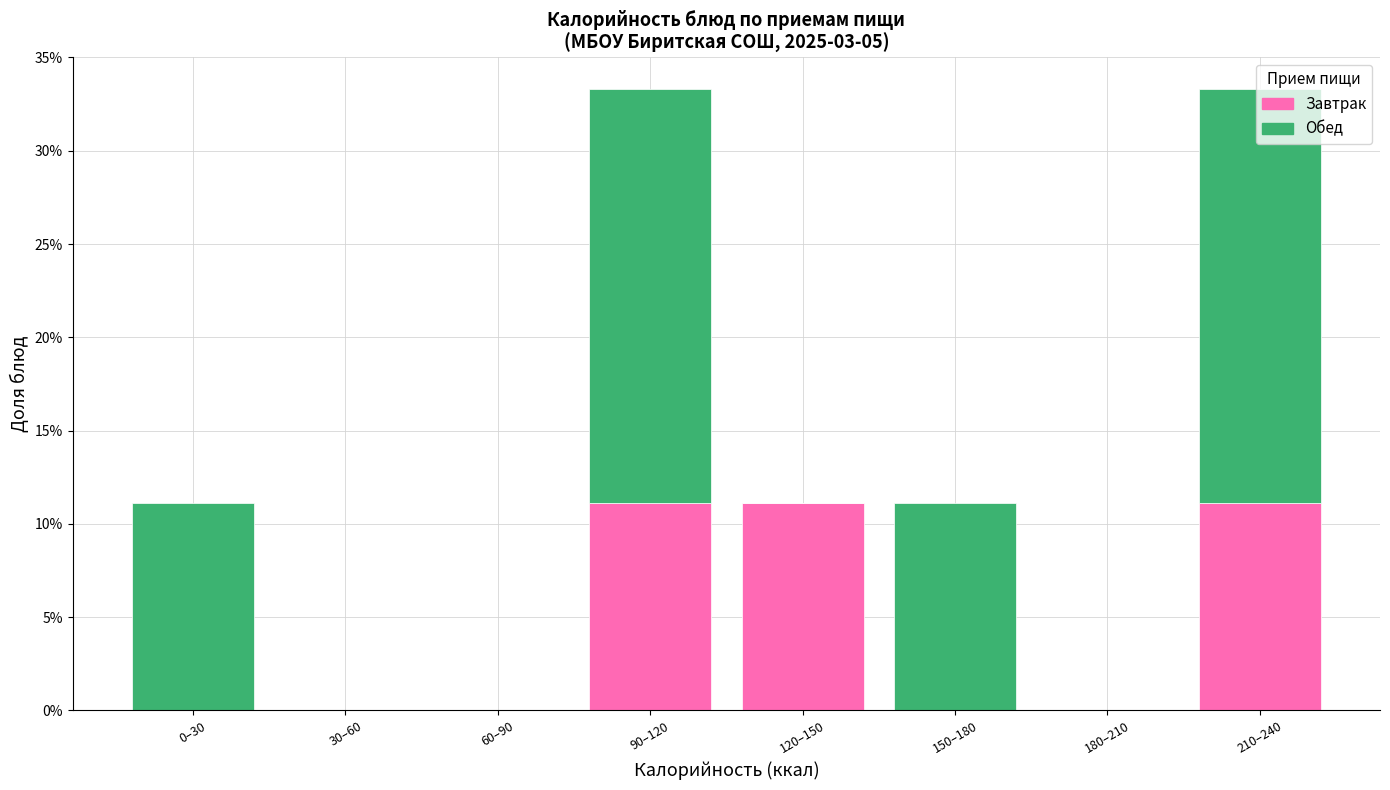

What is the sum of the Завтрак values at 90–120 and 120–150?

22.2